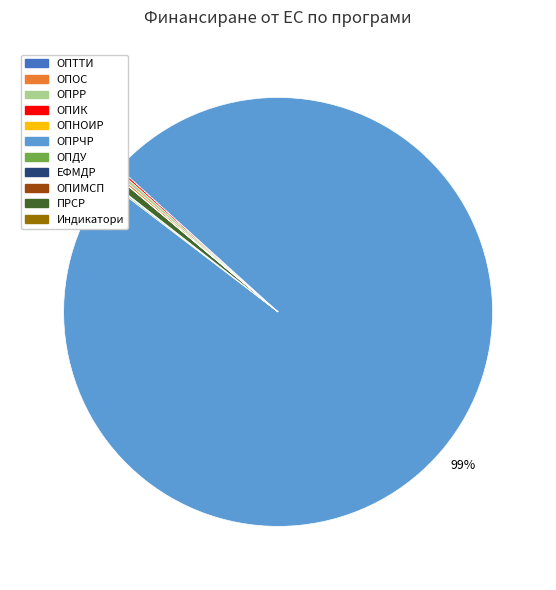

To the nearest percent, what is the difference between the largest and smallest slice percentages?

99%